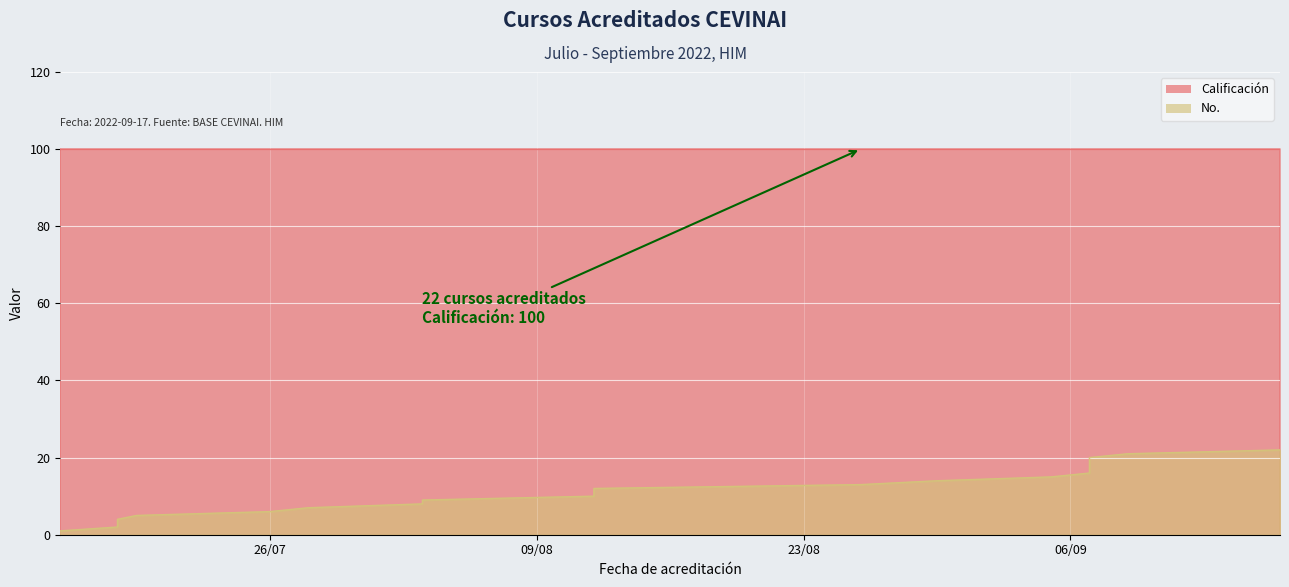

Which label corresponds to the largest value in the chart?

2022-09-17